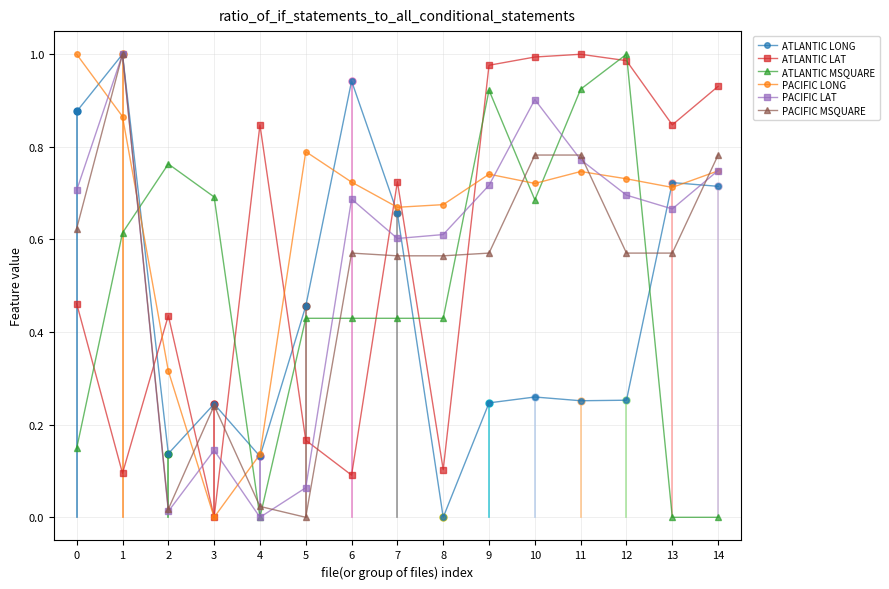

What is the sum of all PACIFIC LONG values?

9.6